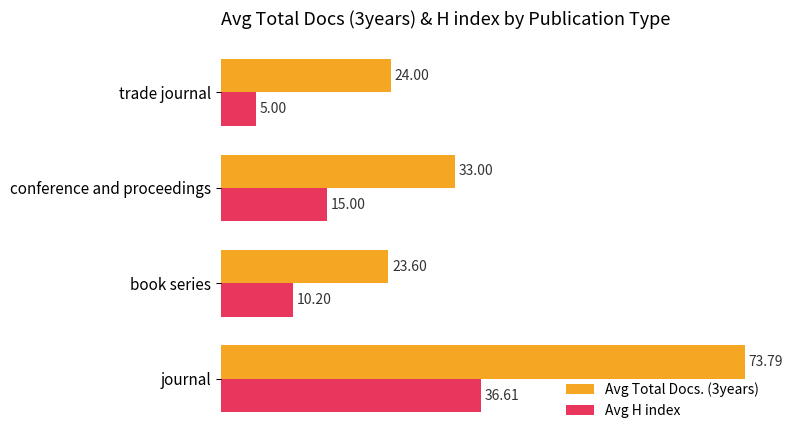

Where is Avg Total Docs. (3years) nearest to the value 48?

conference and proceedings